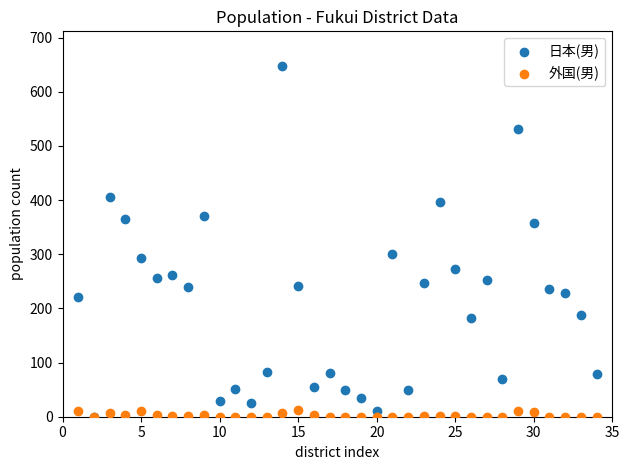

Which series contains the highest Y value?

日本(男)